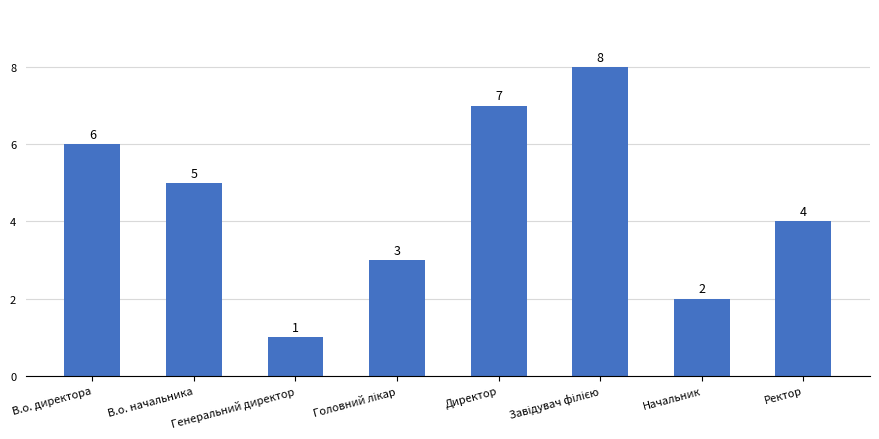

What is the sum of the values at Начальник and Ректор?

6